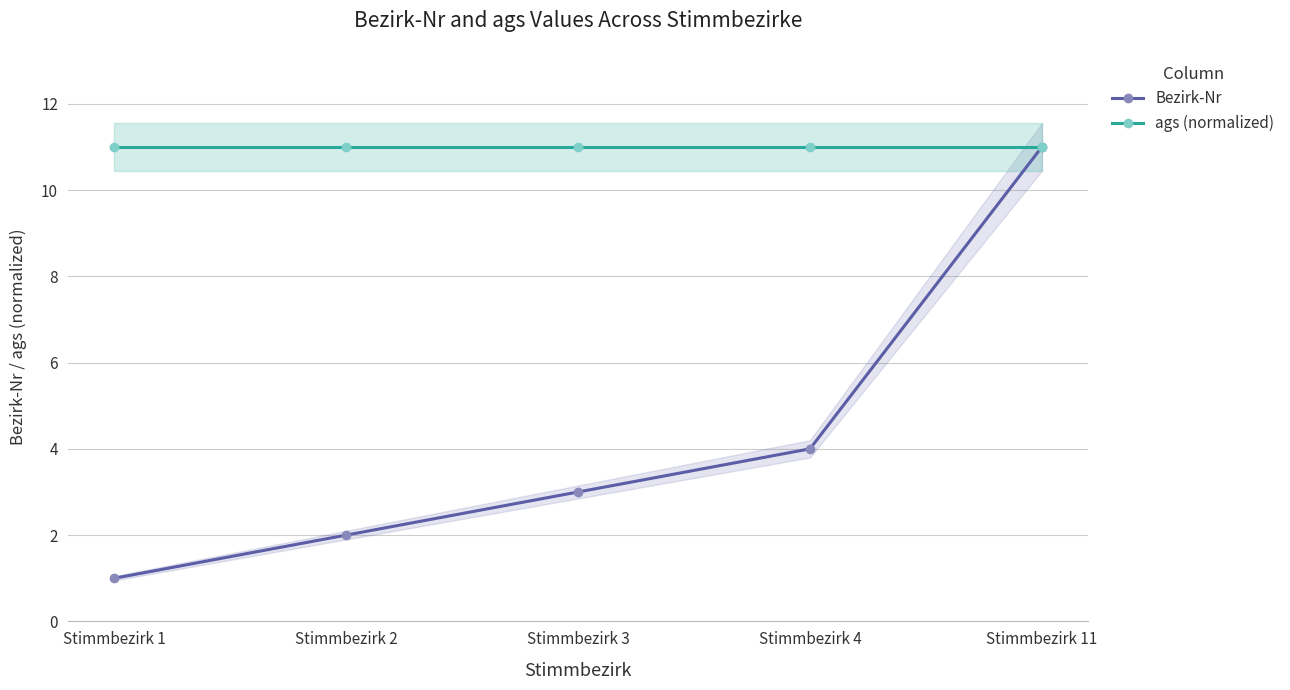

What is the total value across all series at Stimmbezirk 2?

13